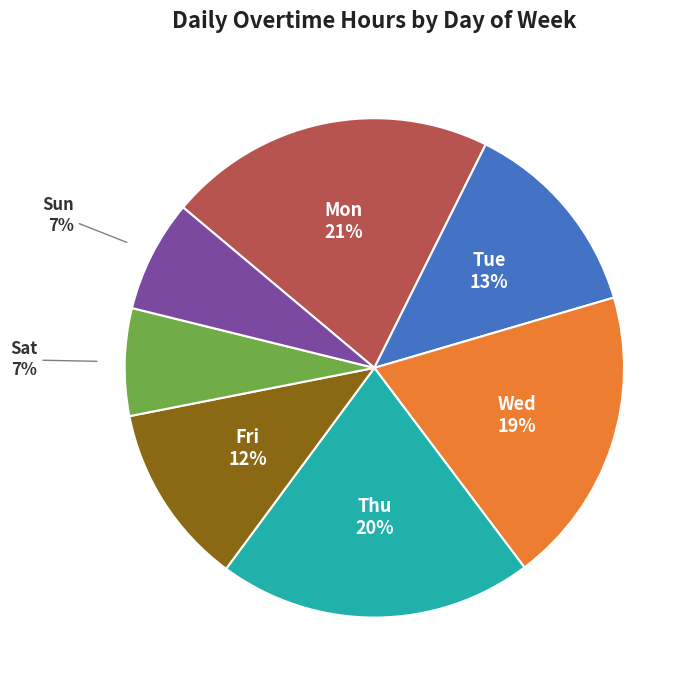

Count the number of slices in the pie.

7